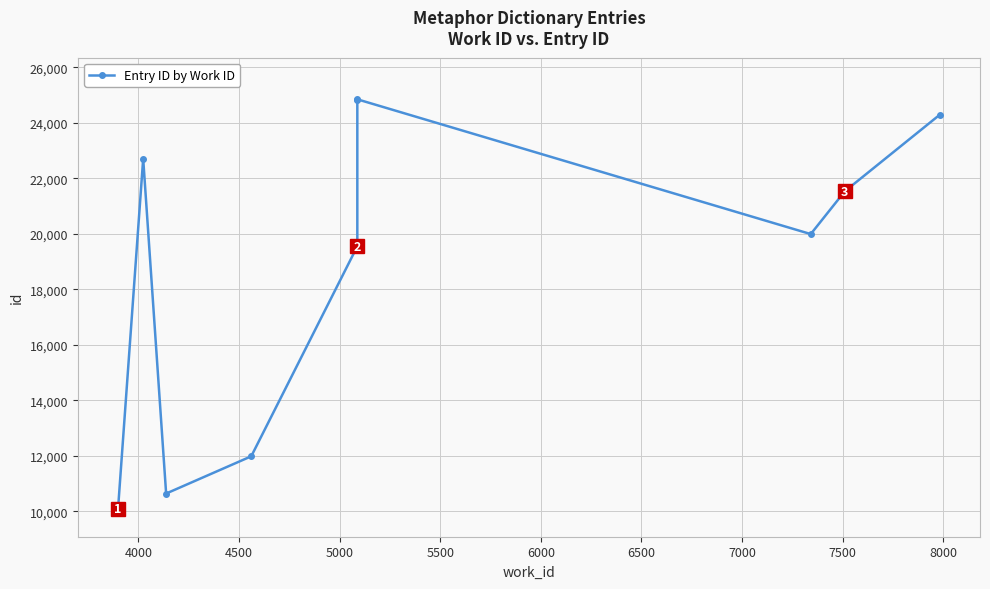

How many lines are shown in the chart?

1